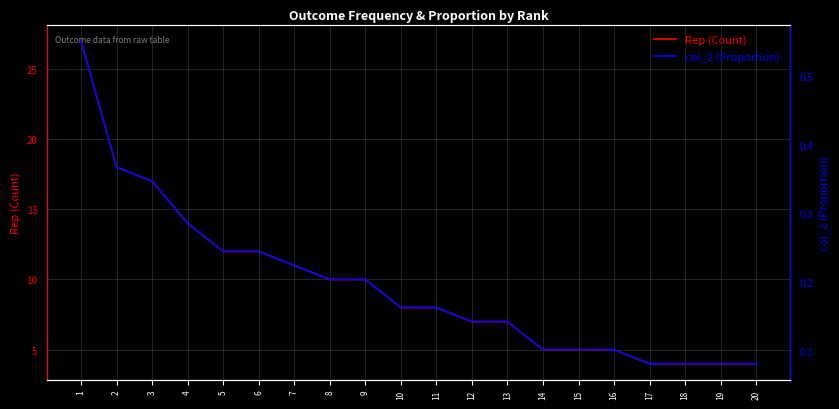

Rank the categories by Rep (Count) value from lowest to highest.

17, 18, 19, 20, 14, 15, 16, 12, 13, 10, 11, 8, 9, 7, 5, 6, 4, 3, 2, 1